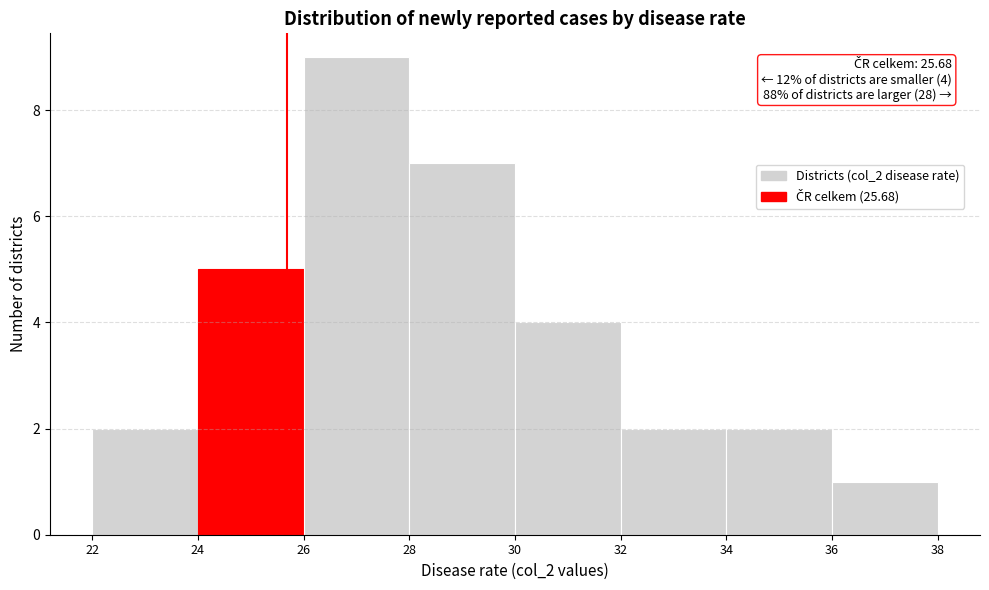

Over which range of the x-axis is the bar tallest?

26 to 28